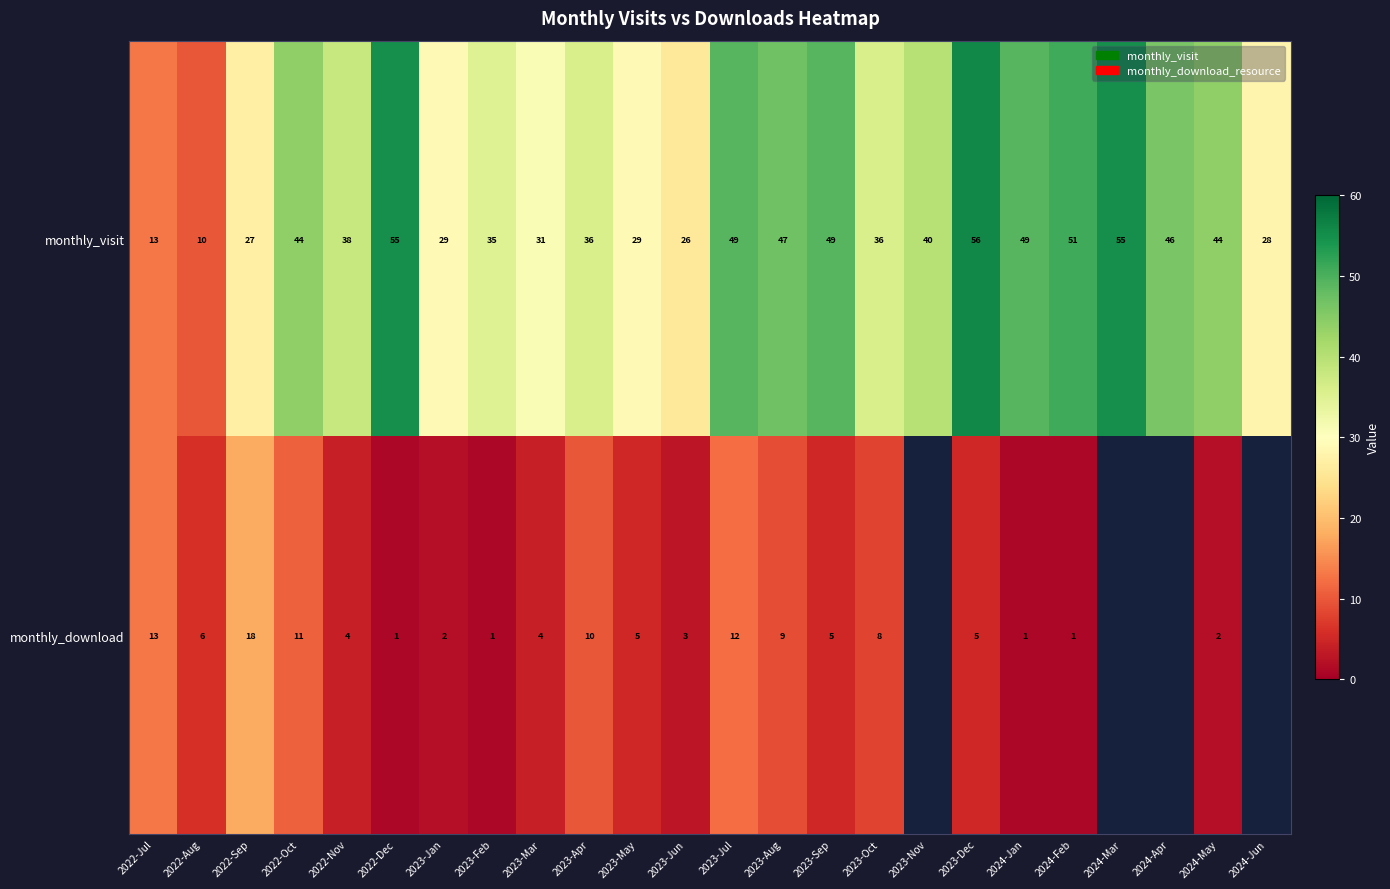

At which label does monthly_visit first exceed 40?

2022-Oct